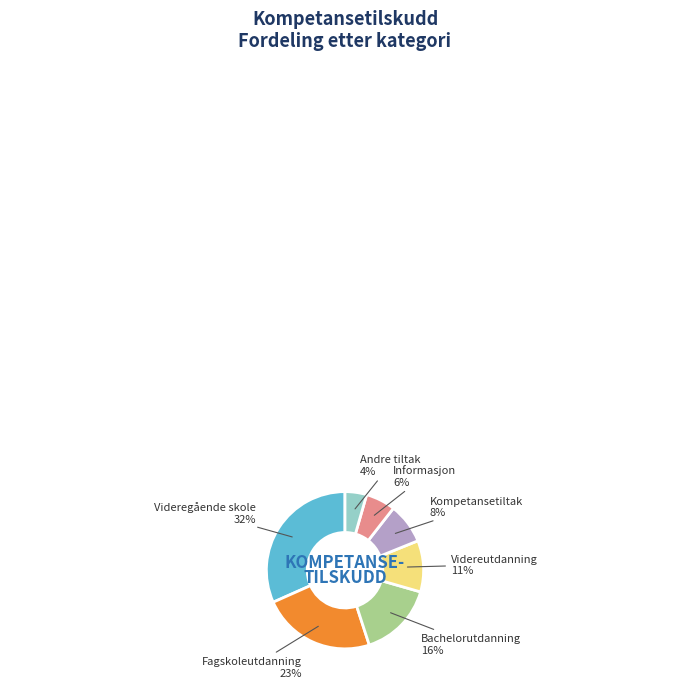

To the nearest percent, what is the average slice percentage?

14%